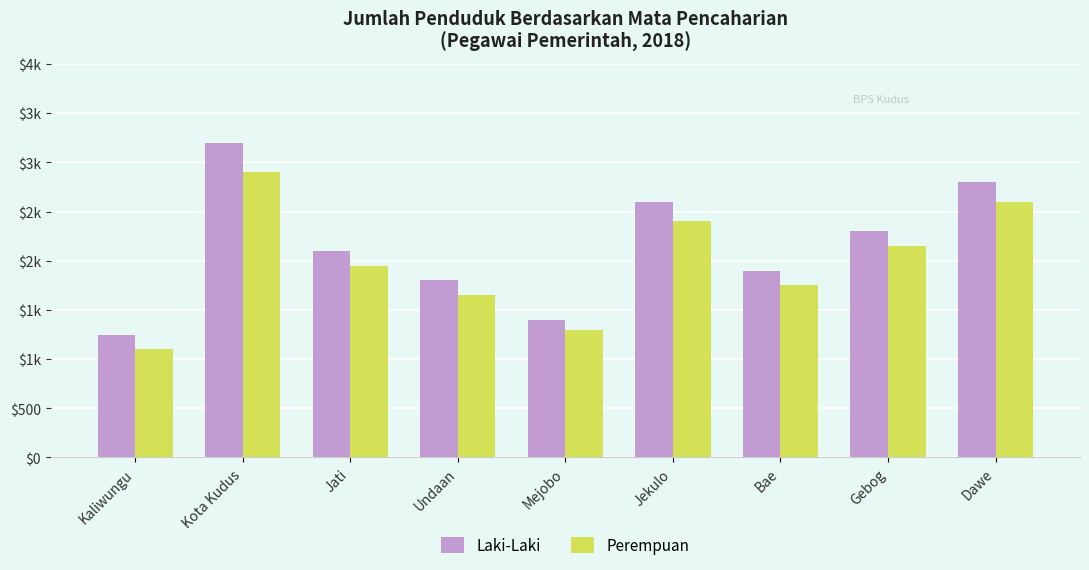

What are all the series names shown in the legend?

Laki-Laki, Perempuan